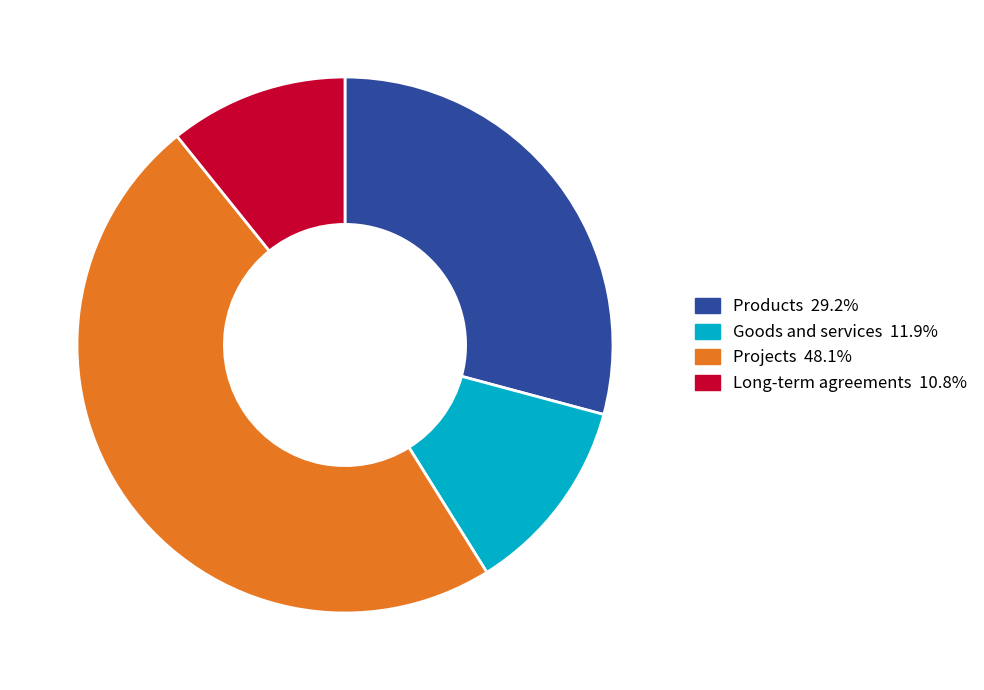

Rank the categories by value from highest to lowest.

Projects, Products, Goods and services, Long-term agreements